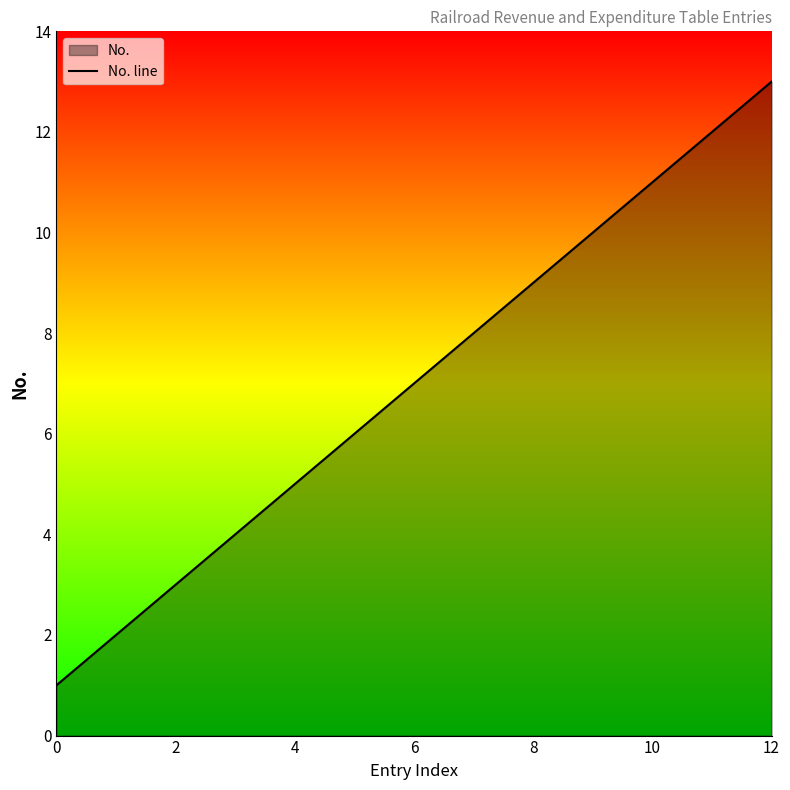

What is the average value?

7